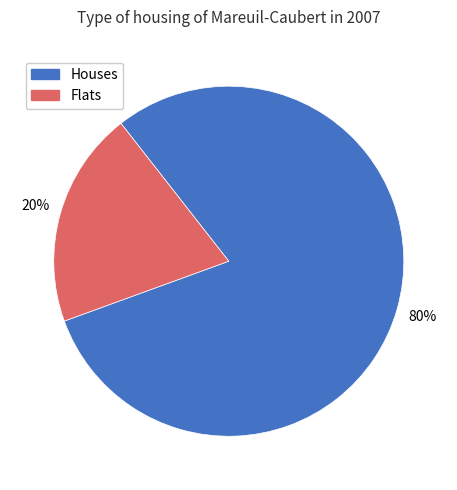

Is there a majority slice in this chart?

Yes